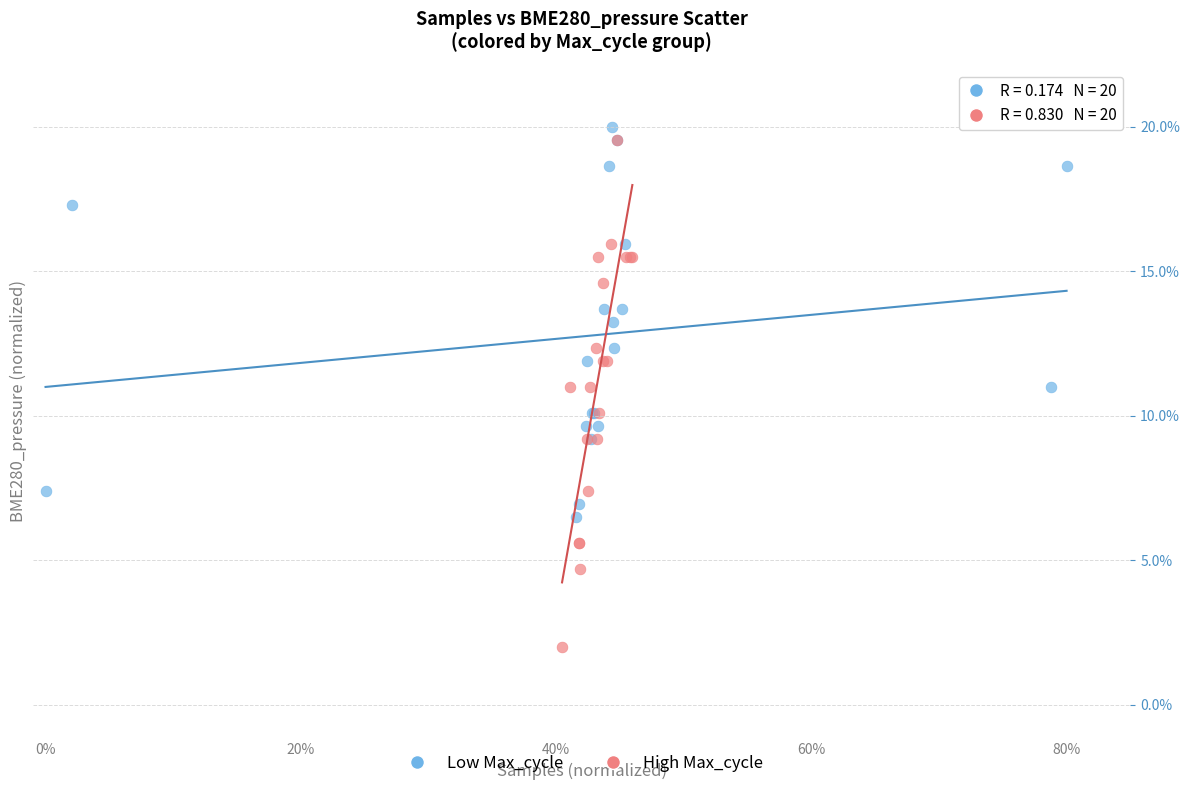

Which series contains the highest Y value?

Low Max_cycle